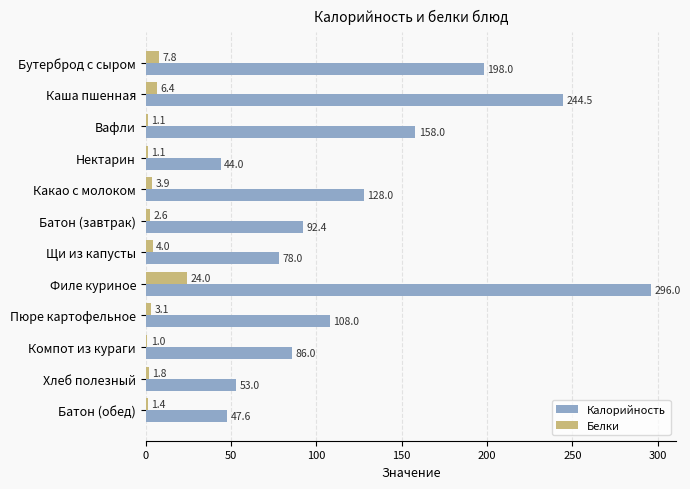

What is the difference between the maximum and minimum values in the Белки series?

23.0